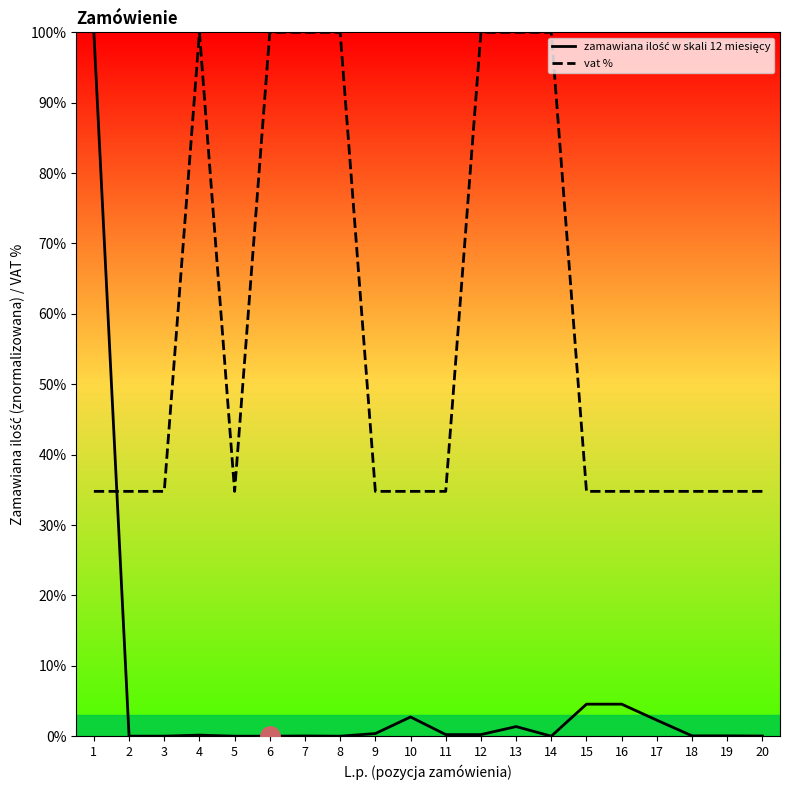

At how many categories does at least one series exceed 43?

8